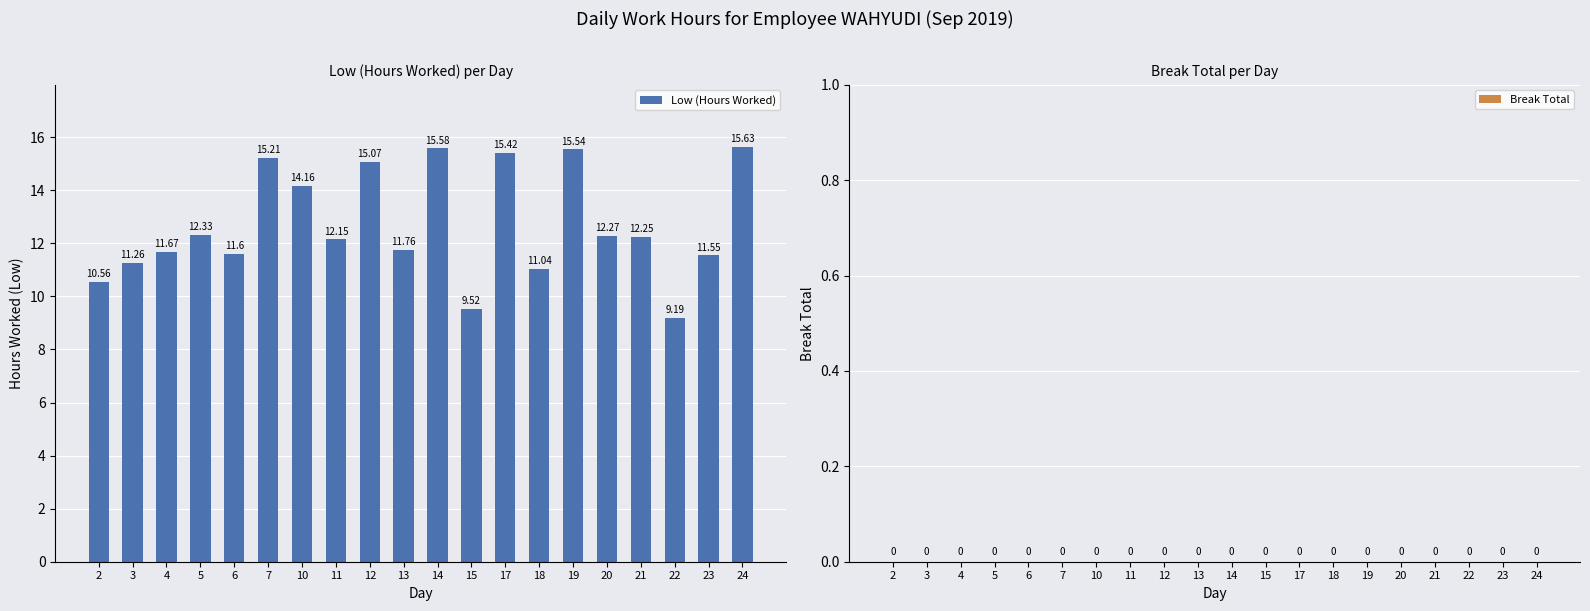

Which has a higher value, 14 or 19?

14